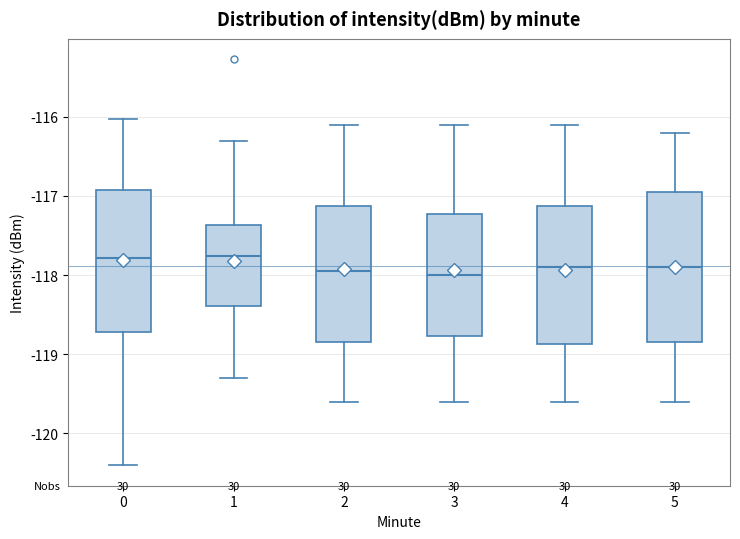

Where does the median line of the box at x = 1 sit on the y-axis? The values are not printed on the chart, so give them approximately, as read against the axis.

-117.8